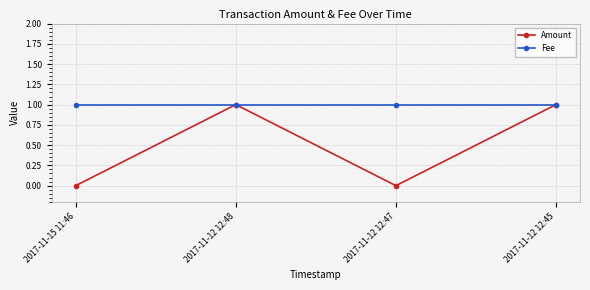

What is the value of the Fee point at the 4th from the left?

1